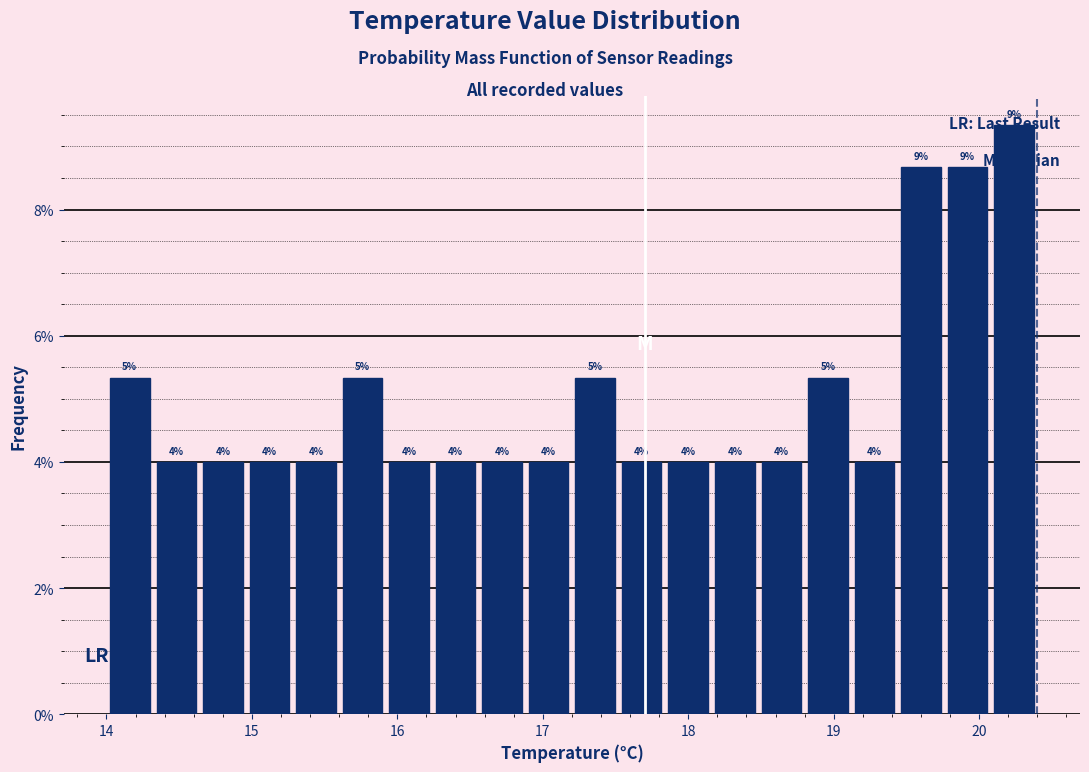

Around what value on the x-axis is the tallest bar? Give the approximate position of its centre, as read against the axis.

20.2